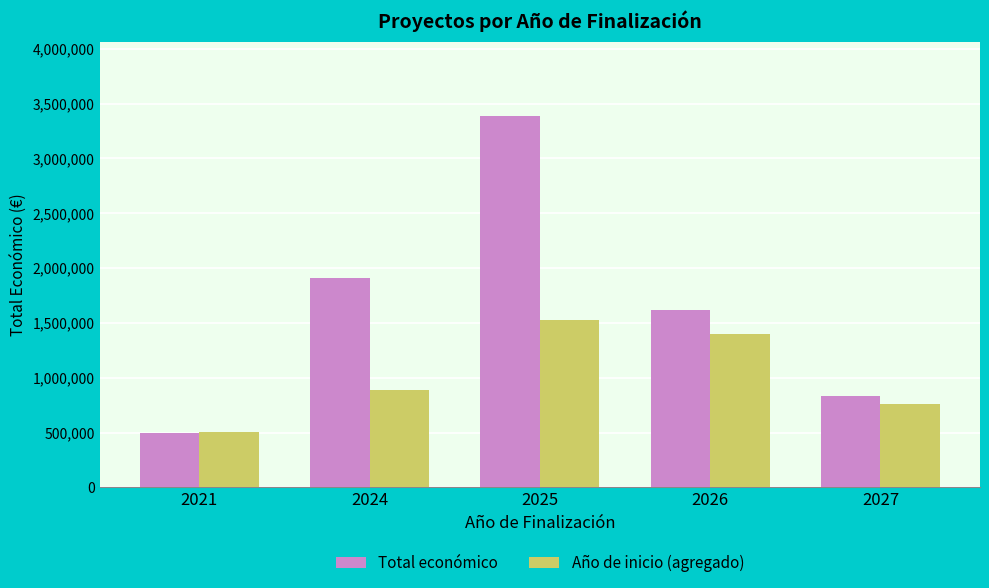

Which series has the widest spread of values?

Total económico